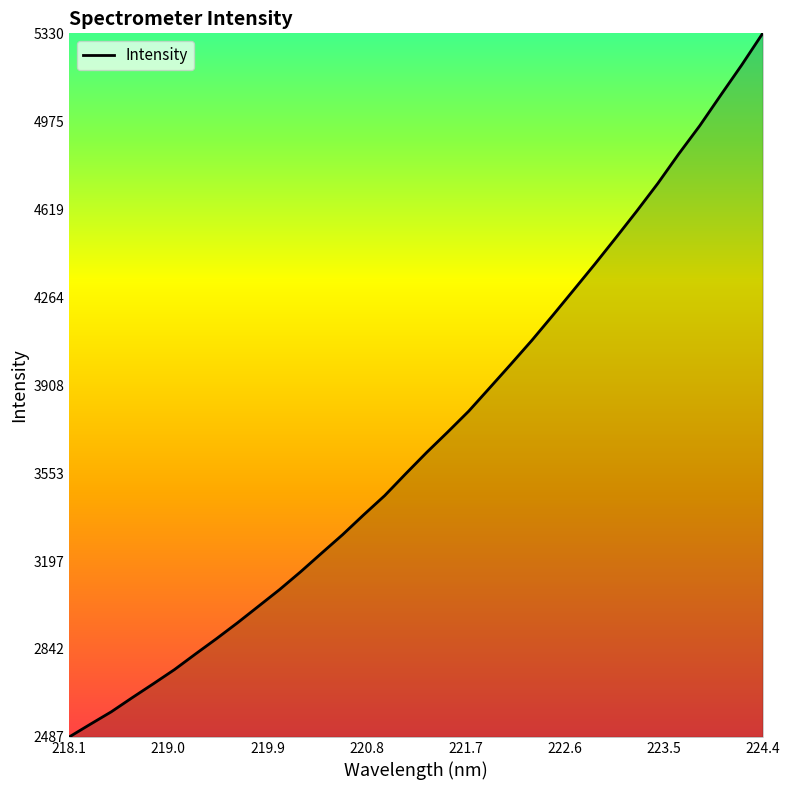

What is the average value?

3700.7